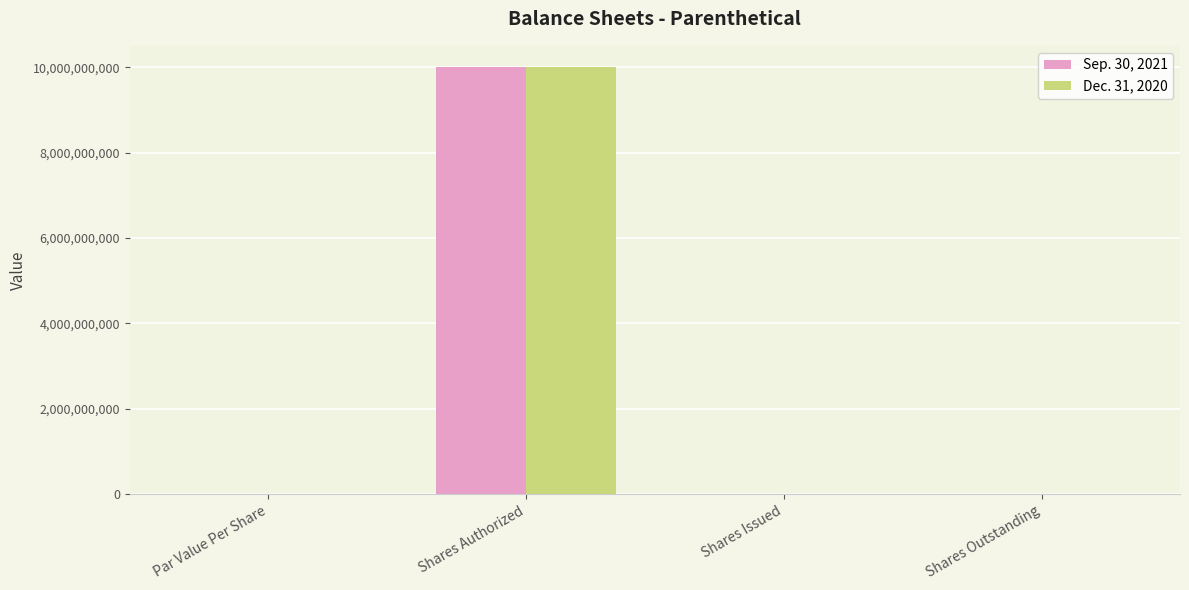

Is it true that Sep. 30, 2021 equals 10000000000.0 at Shares Authorized?

True